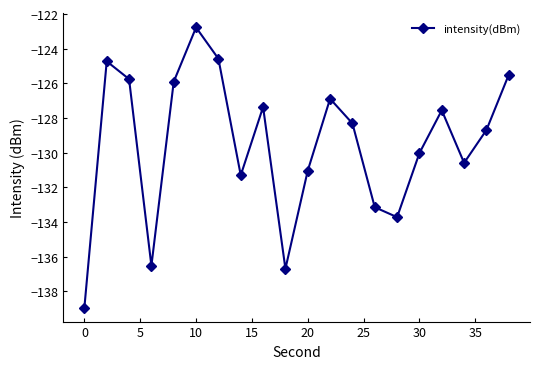

How many points are higher than both their immediate neighbors (excluding endpoints)?

5